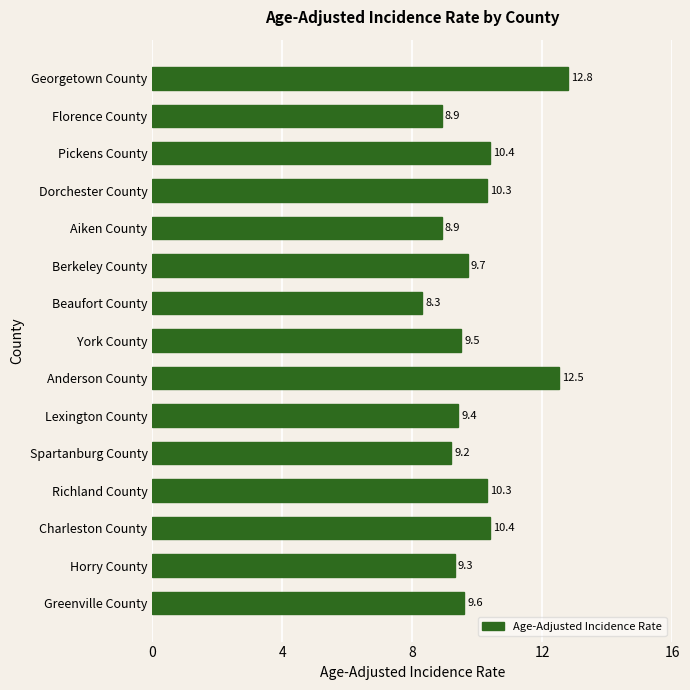

Reading bottom to top, transcribe all the data shown in this chart.

9.6	9.3	10.4	10.3	9.2	9.4	12.5	9.5	8.3	9.7	8.9	10.3	10.4	8.9	12.8